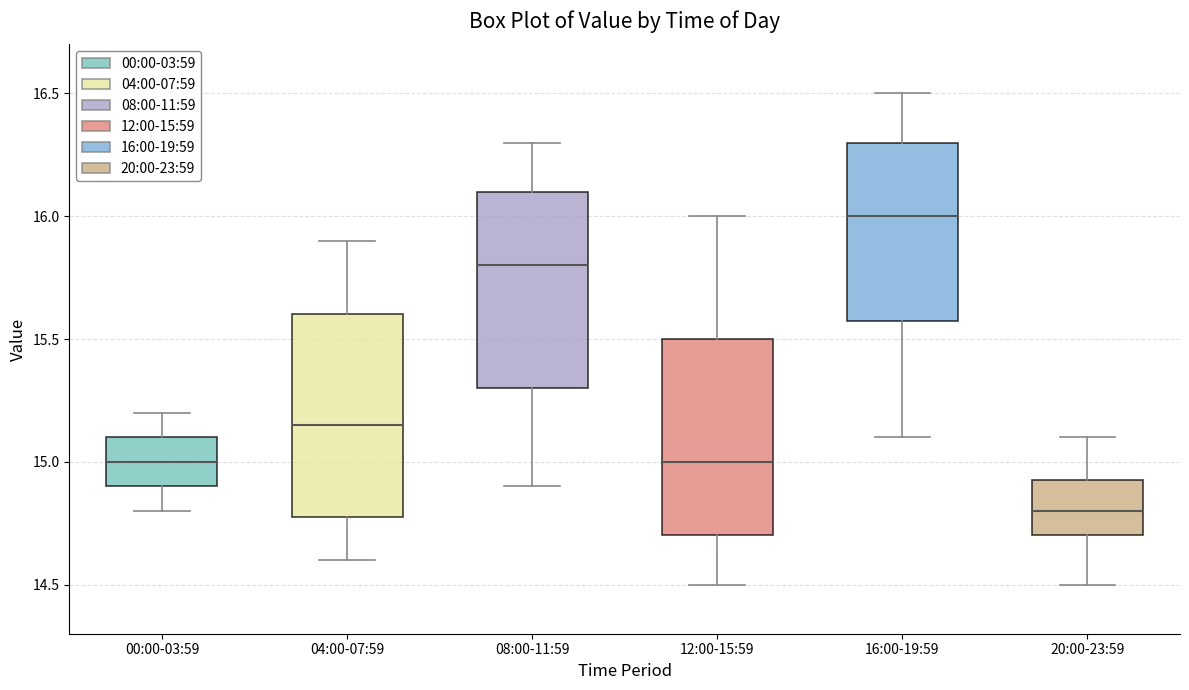

Reading left to right, read every box against the y-axis: the position of its median line, the range the box covers, and the ends of its whiskers. The values are not printed on the chart, so give them approximately, as read against the axis.

00:00-03:59: median 15.00, box 14.90 to 15.10, whiskers 14.80 to 15.20
04:00-07:59: median 15.15, box 14.80 to 15.60, whiskers 14.60 to 15.90
08:00-11:59: median 15.80, box 15.30 to 16.10, whiskers 14.90 to 16.30
12:00-15:59: median 15.00, box 14.70 to 15.50, whiskers 14.50 to 16.00
16:00-19:59: median 16.00, box 15.60 to 16.30, whiskers 15.10 to 16.50
20:00-23:59: median 14.80, box 14.70 to 14.95, whiskers 14.50 to 15.10